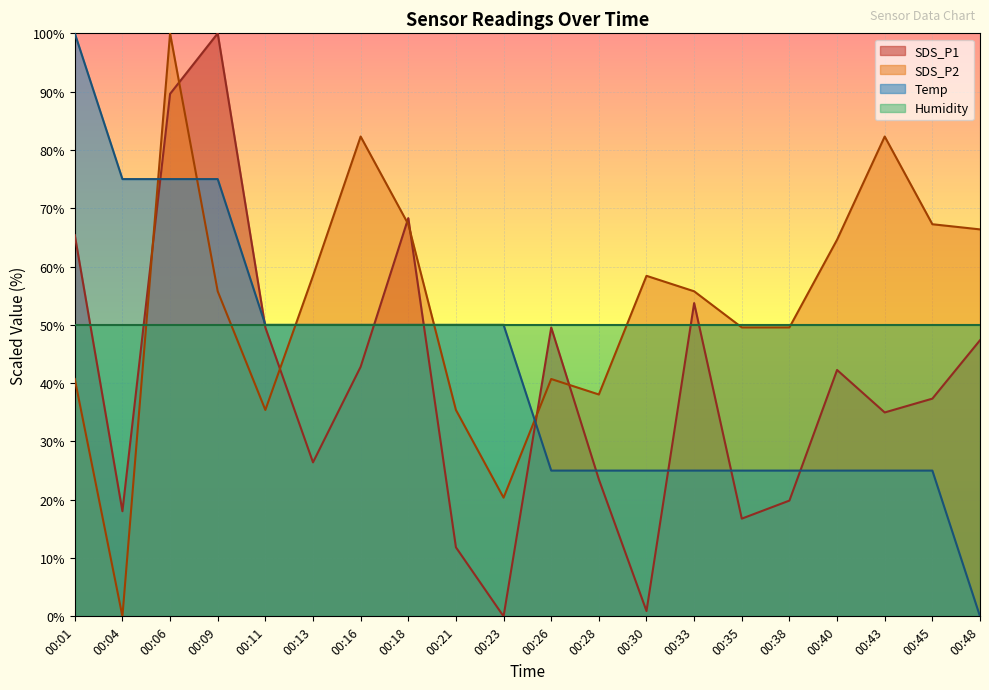

The value of Humidity at 00:28 is 69.1. True or false?

False